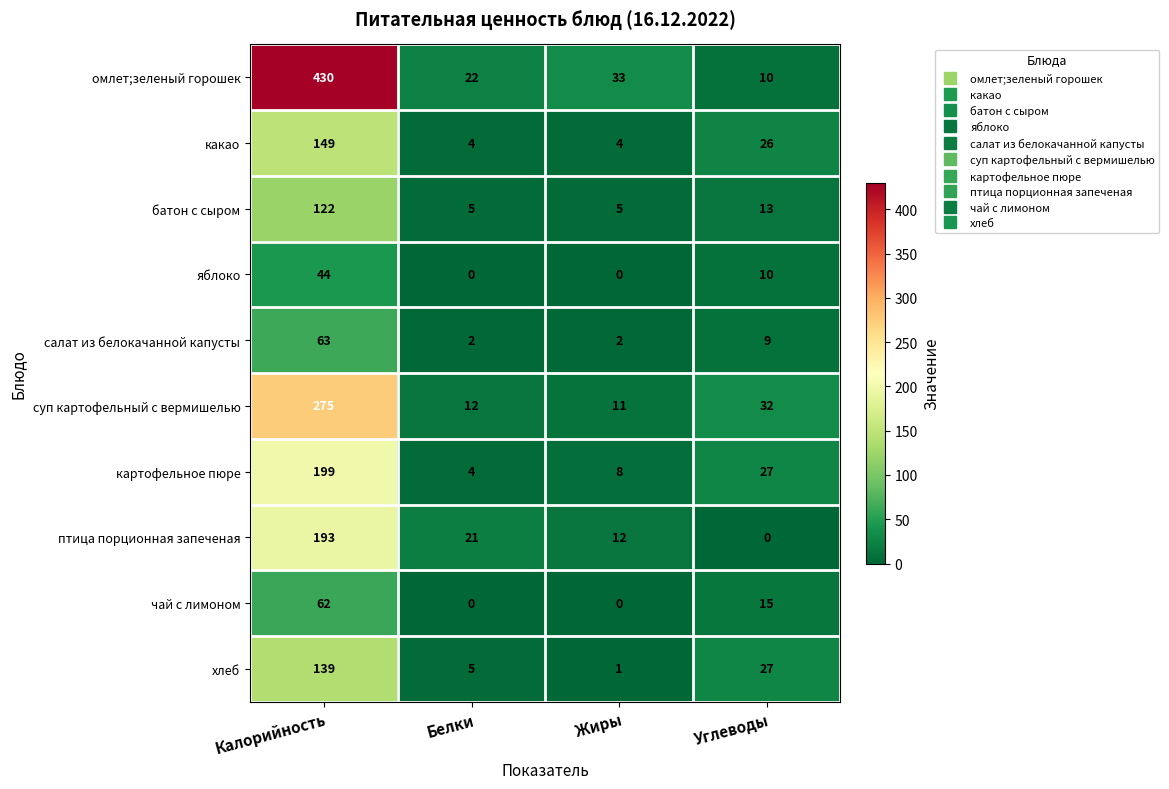

List the series in order of their peak value, lowest first.

яблоко, чай с лимоном, салат из белокачанной капусты, батон с сыром, хлеб, какао, птица порционная запеченая, картофельное пюре, суп картофельный с вермишелью, омлет;зеленый горошек